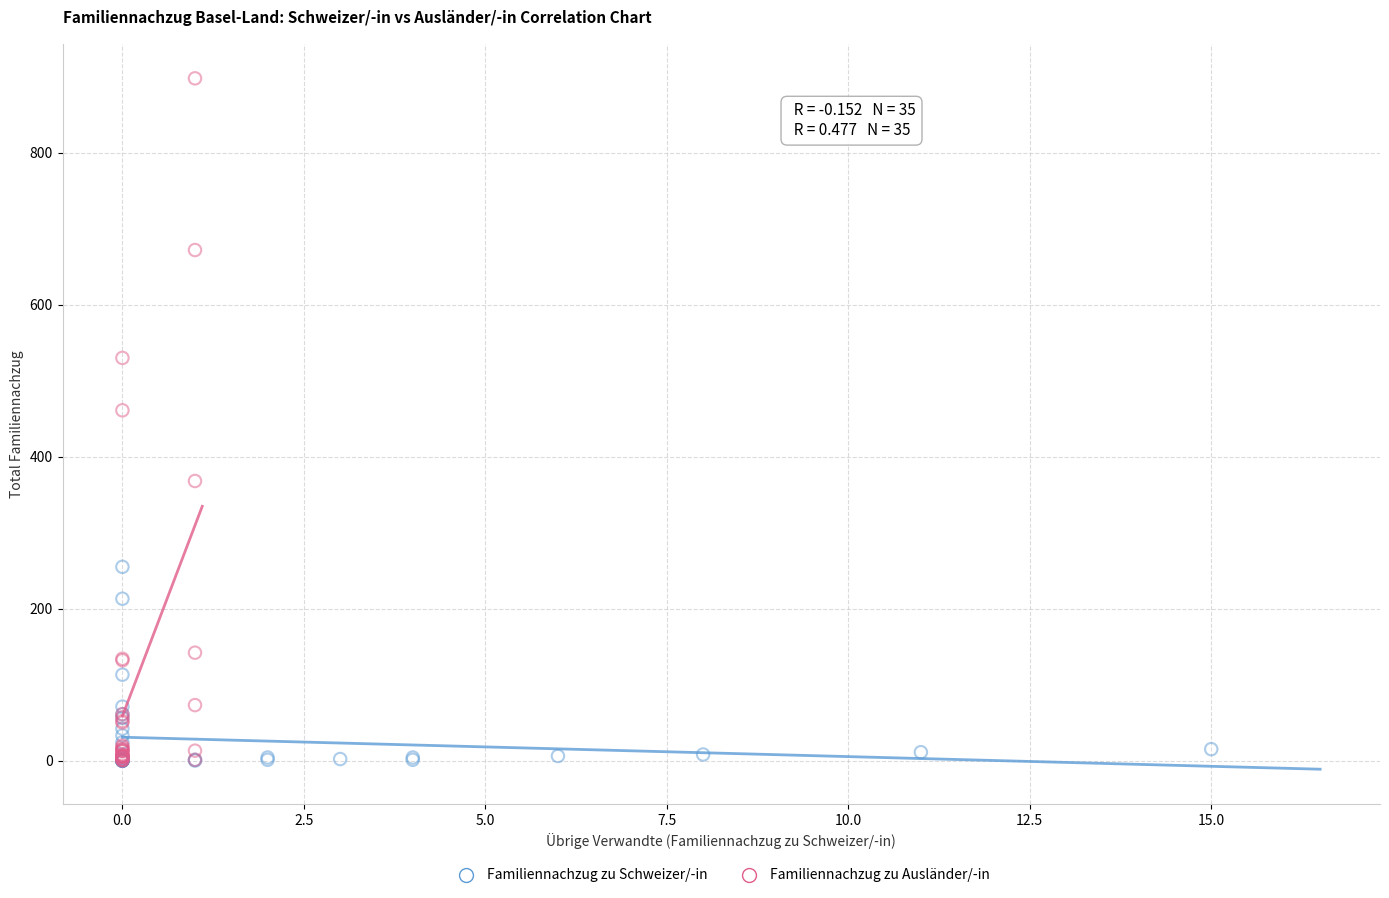

Which series contains the highest Y value?

Familiennachzug zu Ausländer/-in